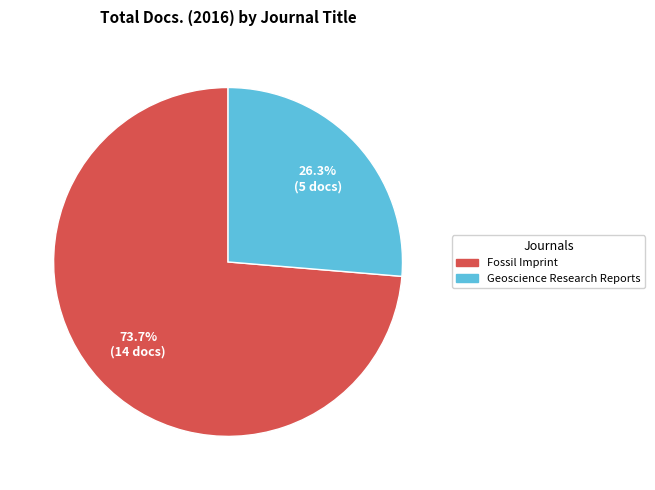

What portion of the pie excludes Fossil Imprint?

26.3%